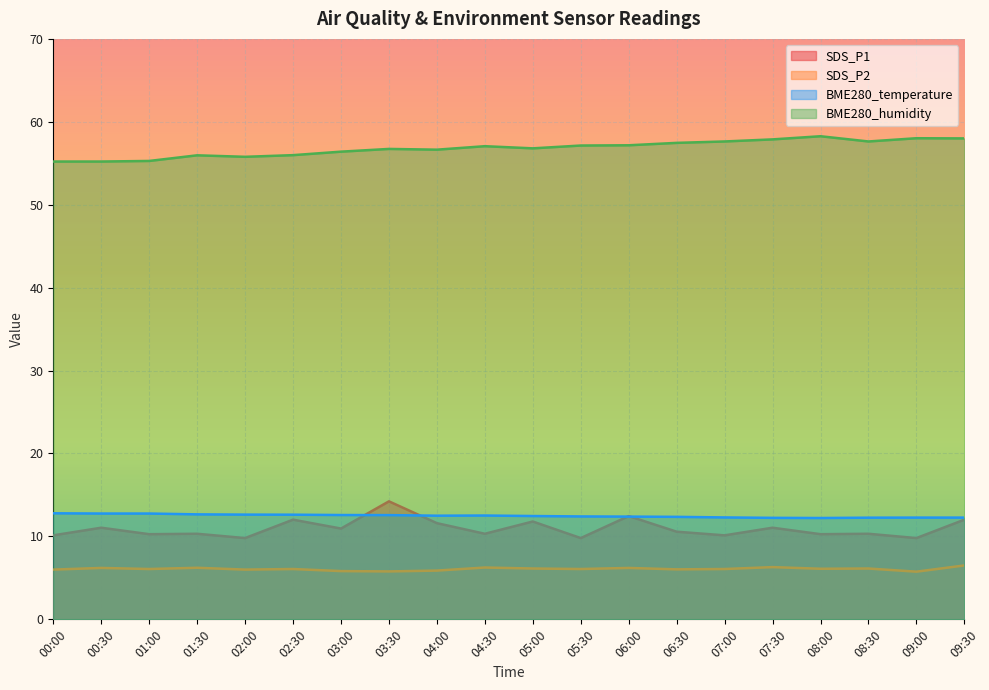

Rank the categories by SDS_P1 value from highest to lowest.

03:30, 06:00, 02:30, 09:30, 05:00, 04:00, 00:30, 07:30, 03:00, 06:30, 01:30, 04:30, 08:30, 01:00, 08:00, 00:00, 07:00, 02:00, 05:30, 09:00